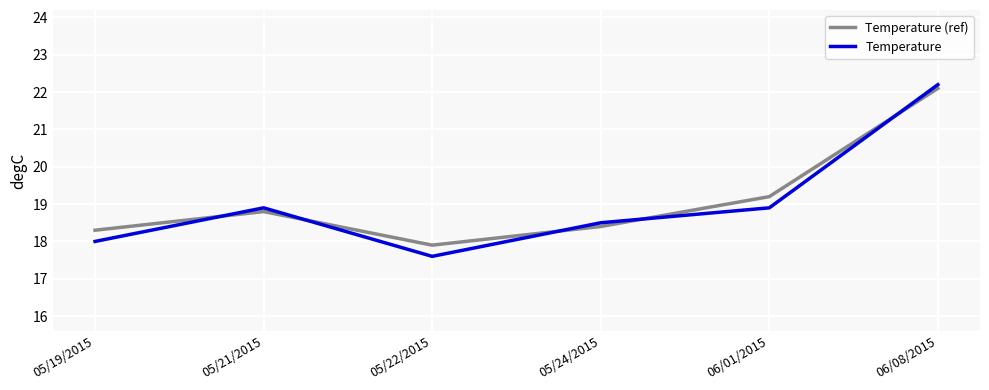

What is the approximate value of Temperature (ref) at 06/01/2015?

19.2